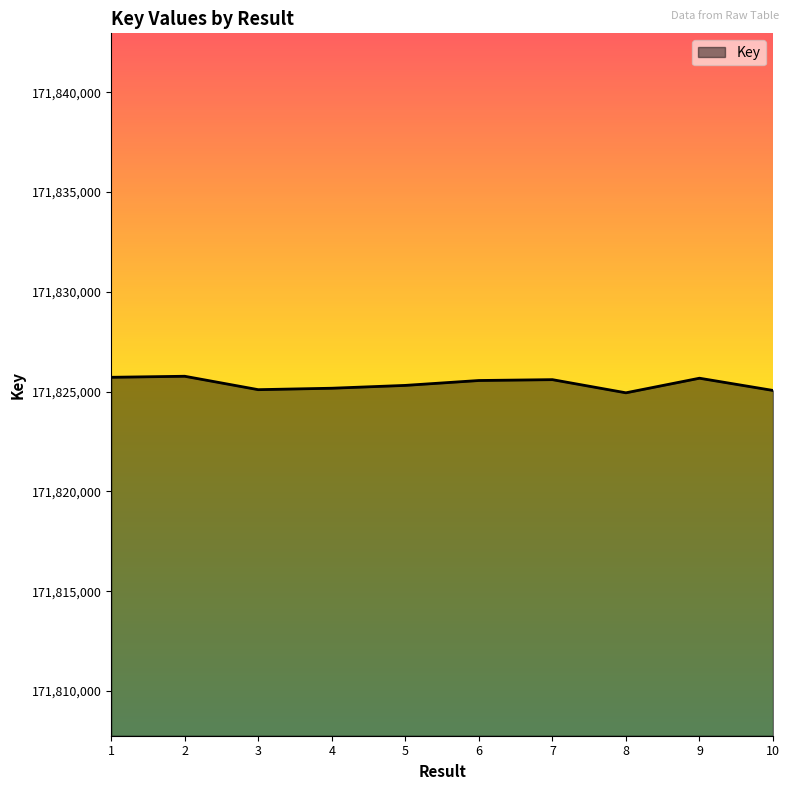

True or false: there are more than 2 points higher than both neighbors.

True